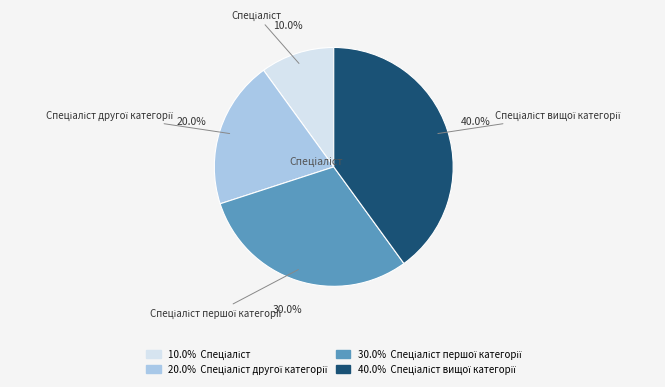

Is there any slice that represents more than half of the pie?

No